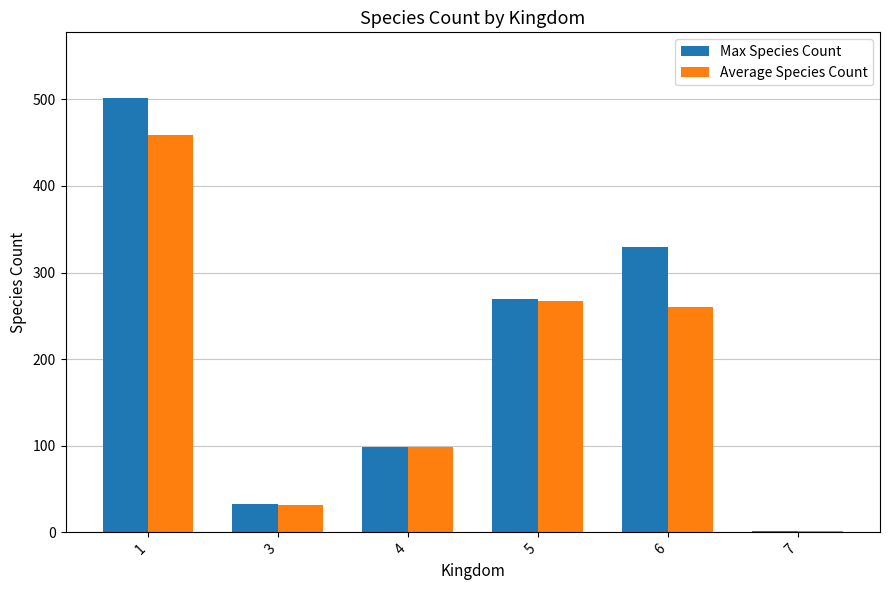

What is the difference between the Average Species Count values at 4 and 3?

66.9